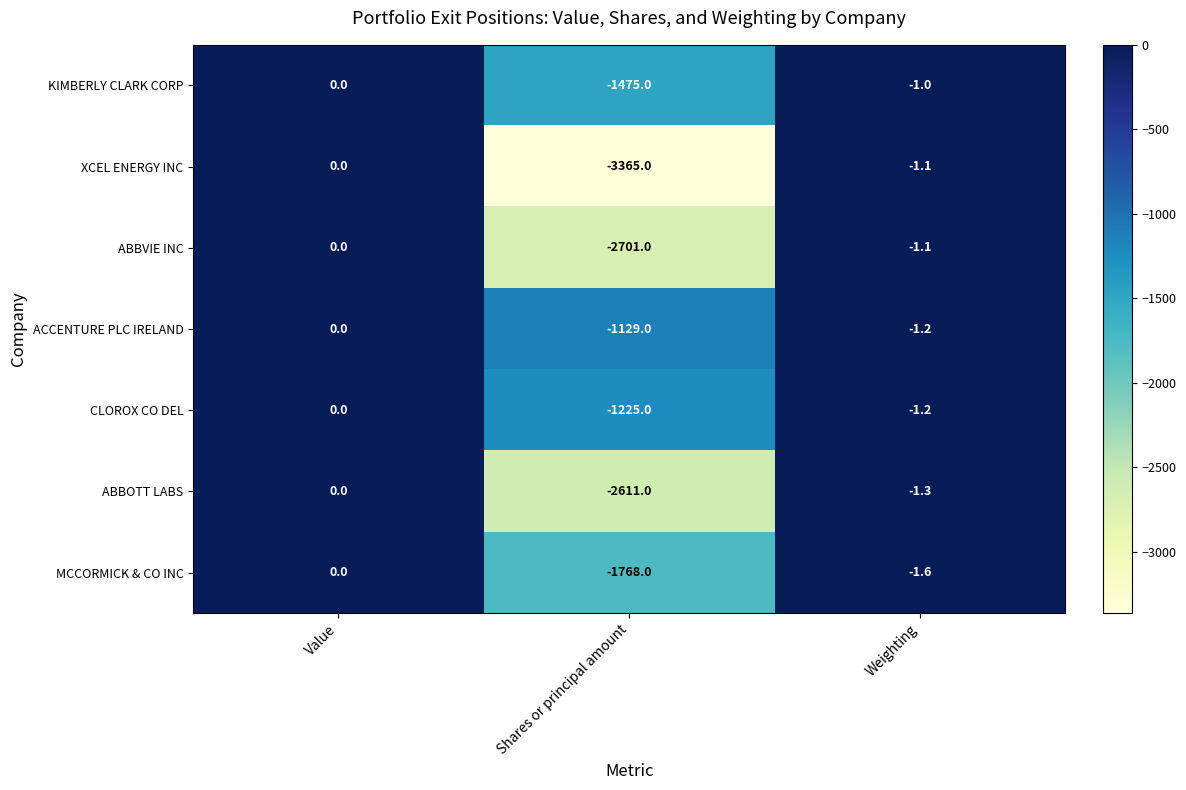

How many values in the MCCORMICK & CO INC series are below -1?

2